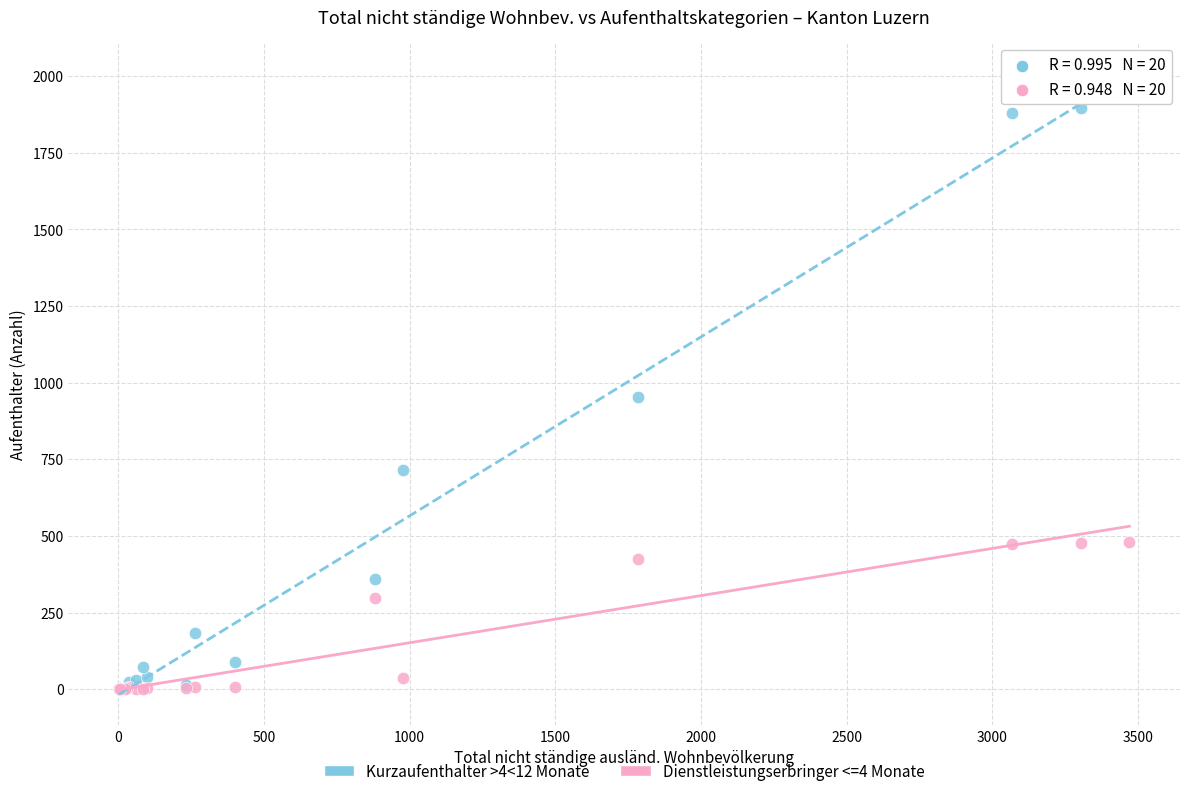

Across all series, what Y value is closest to 984?

953